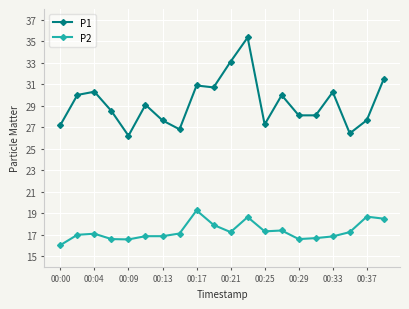

Is this an area chart (filled region under the line)?

No